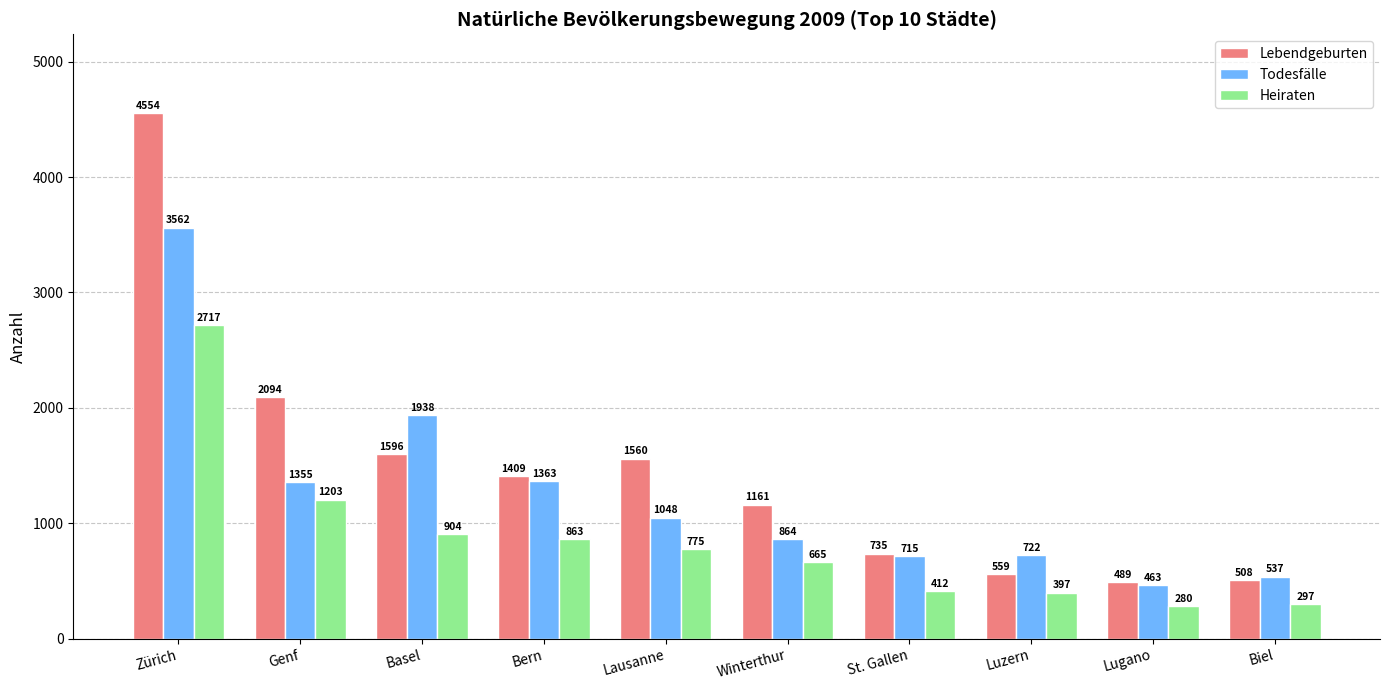

List the series in order of their peak value, lowest first.

Heiraten, Todesfälle, Lebendgeburten